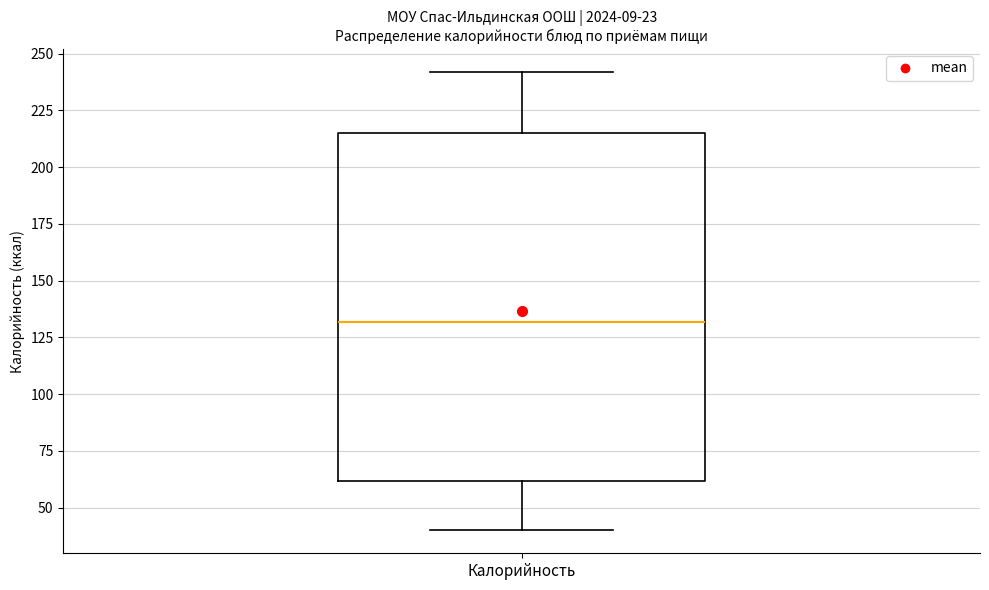

Transcribe this box plot: give where the median line is, the range the box spans, and where the two whiskers end, as read against the y-axis. The values are not printed on the chart, so give them approximately, as read against the axis.

median 130, box 60 to 215, whiskers 40 to 240